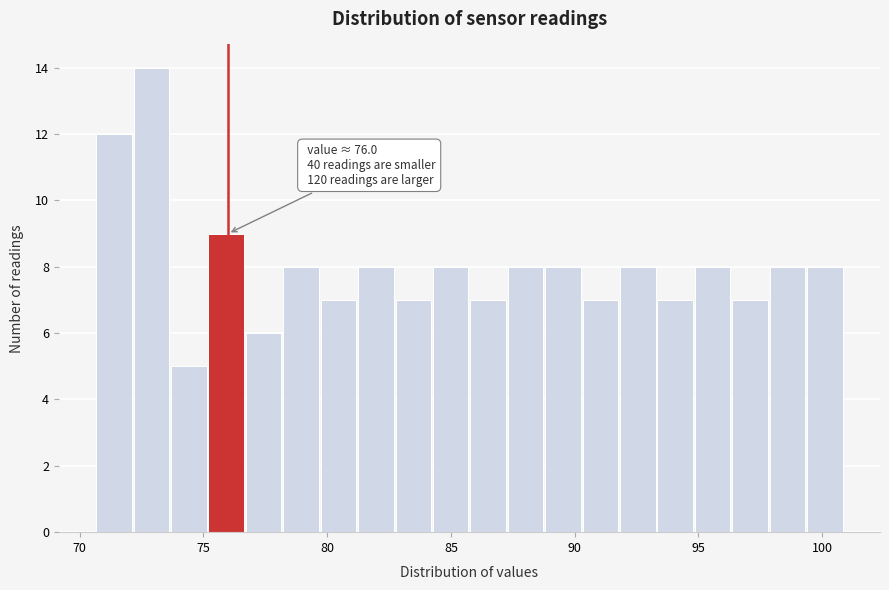

Around what value on the x-axis is the tallest bar? Give the approximate position of its centre, as read against the axis.

73.0